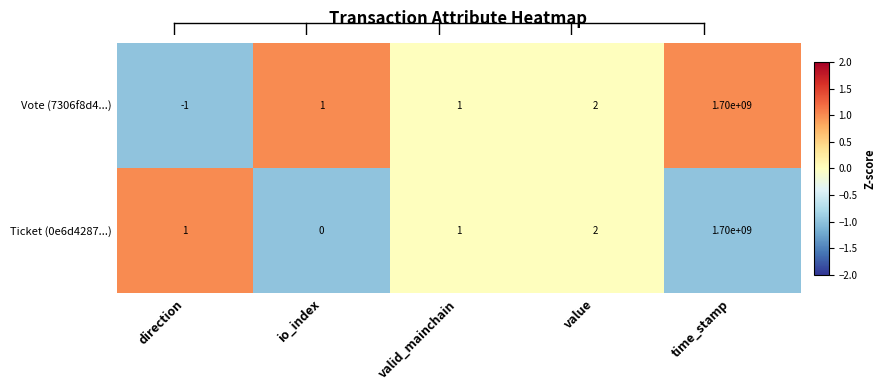

What is the sum of all Vote (7306f8d4...) values?

1700000003